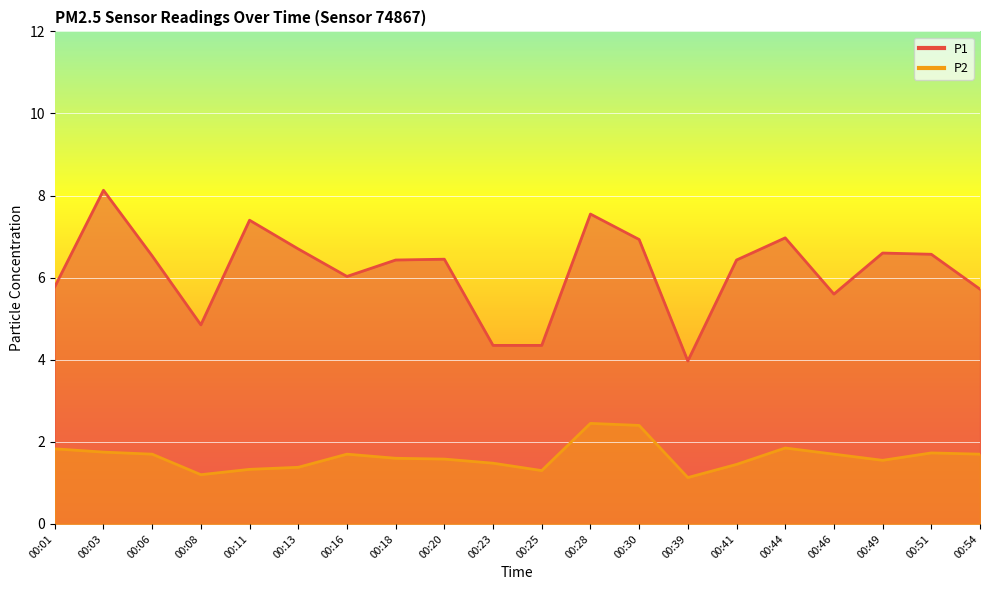

True or false: P2 and P1 intersect in this chart.

False